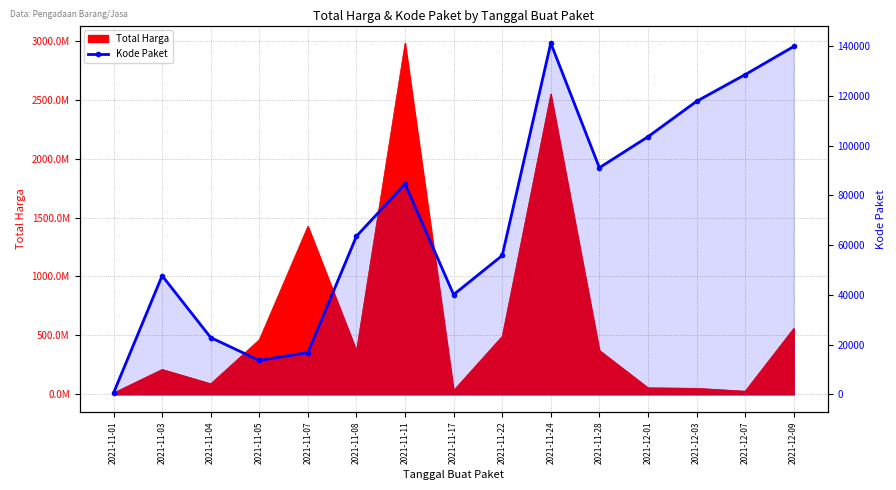

Read the value at 2021-11-28.

91101